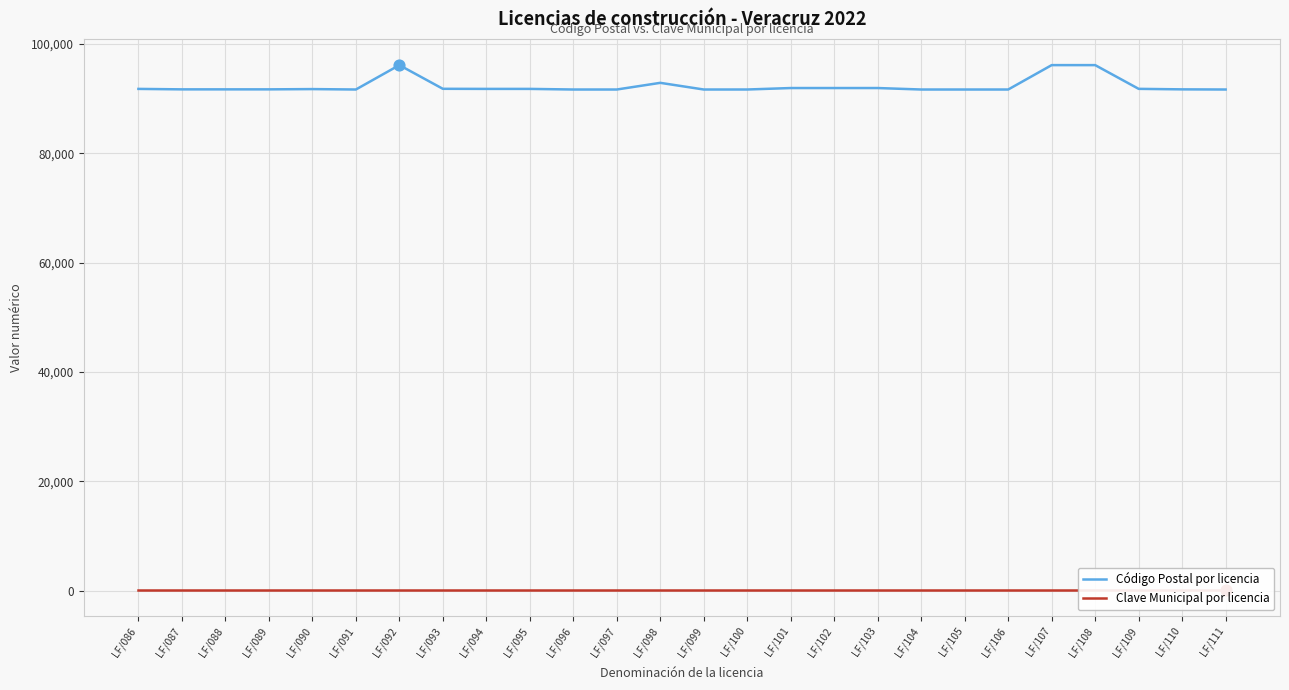

Is the value of Código Postal por licencia at LF/098 greater than the value of Clave Municipal por licencia at LF/105?

Yes